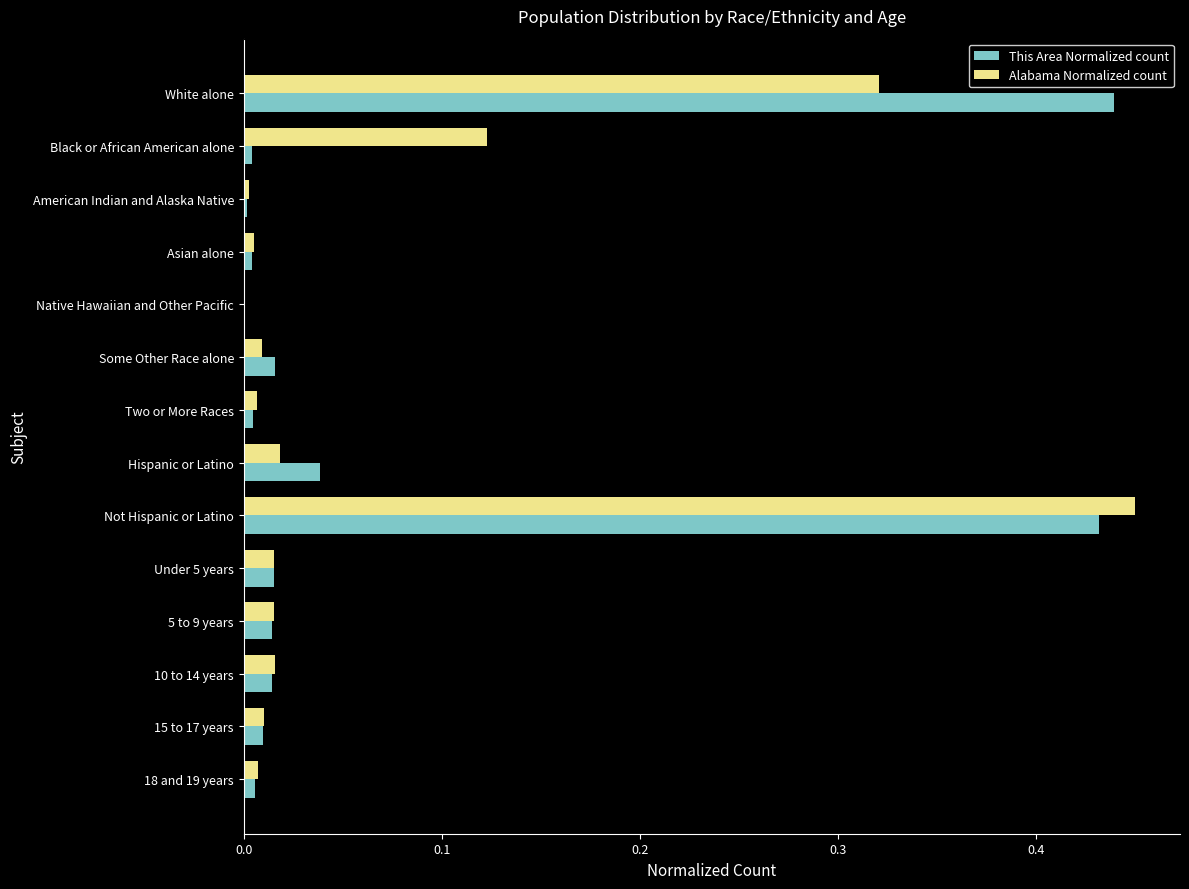

Which series has the largest range (max minus min)?

Alabama Normalized count